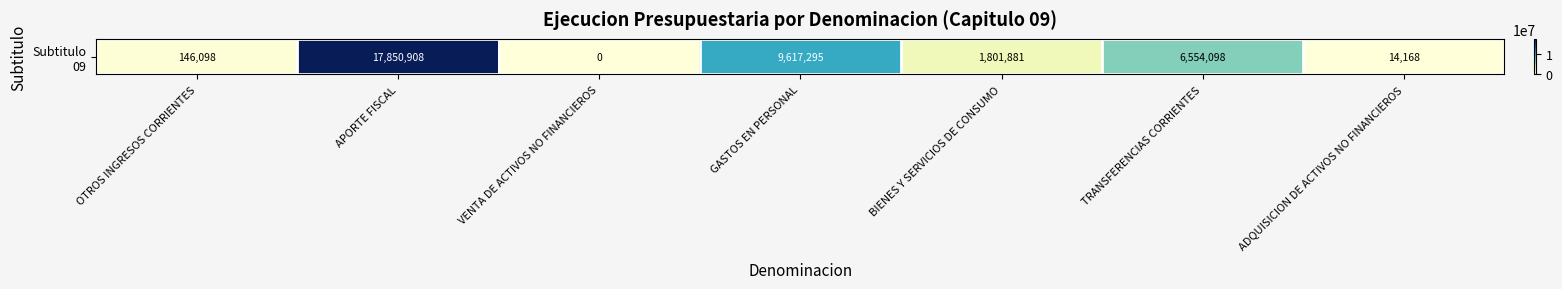

How many values are below 1801881?

3